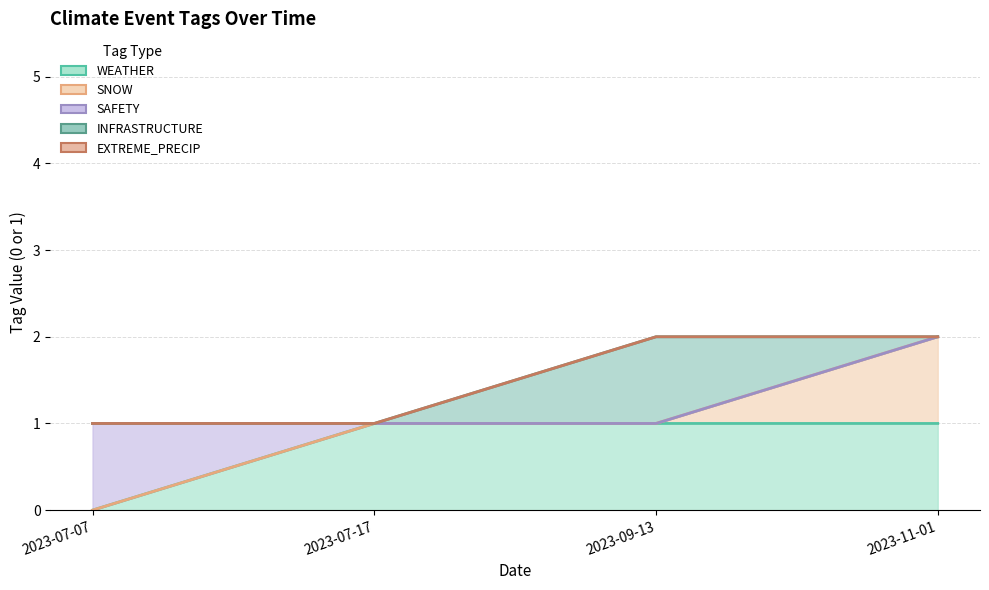

What is the sum of the WEATHER values at 2023-07-07 and 2023-11-01?

1